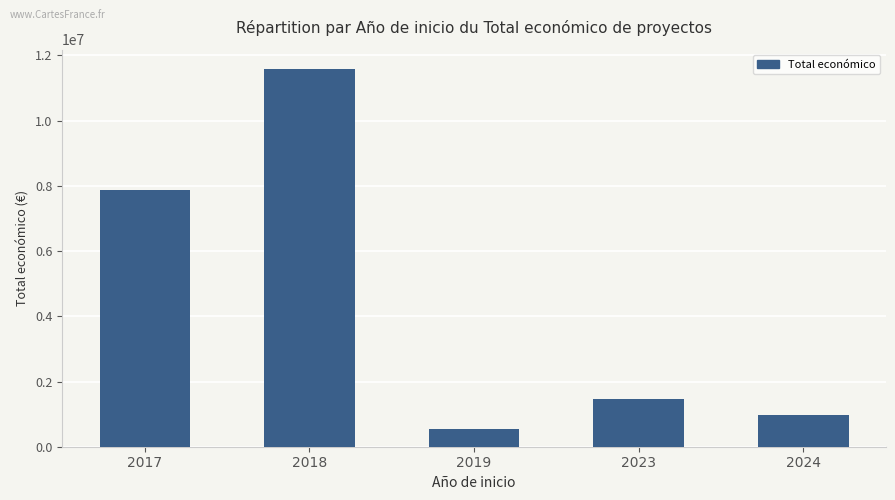

What is the value of the 3rd bar from the left?

558011